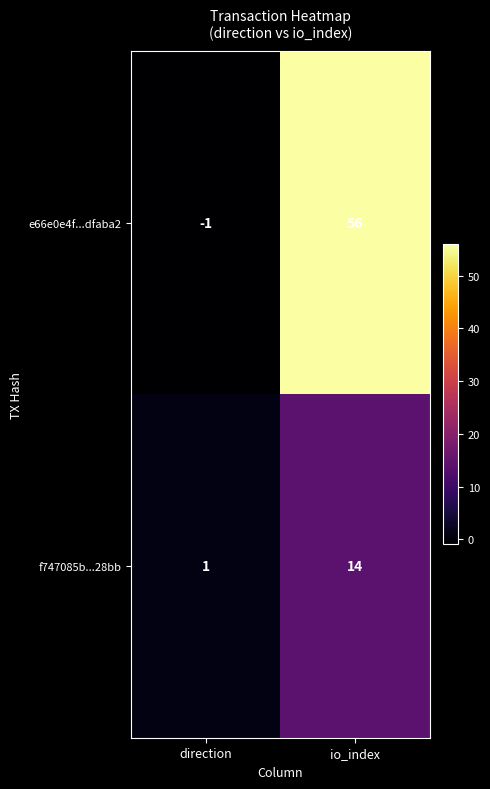

Which category has the lowest value in the e66e0e4f...dfaba2 series?

direction